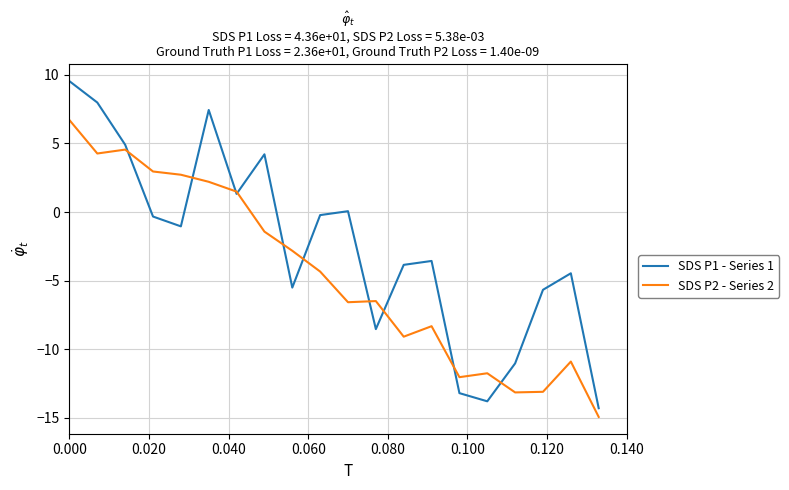

Rank the series by their maximum value, from highest to lowest.

SDS P1 - Series 1, SDS P2 - Series 2